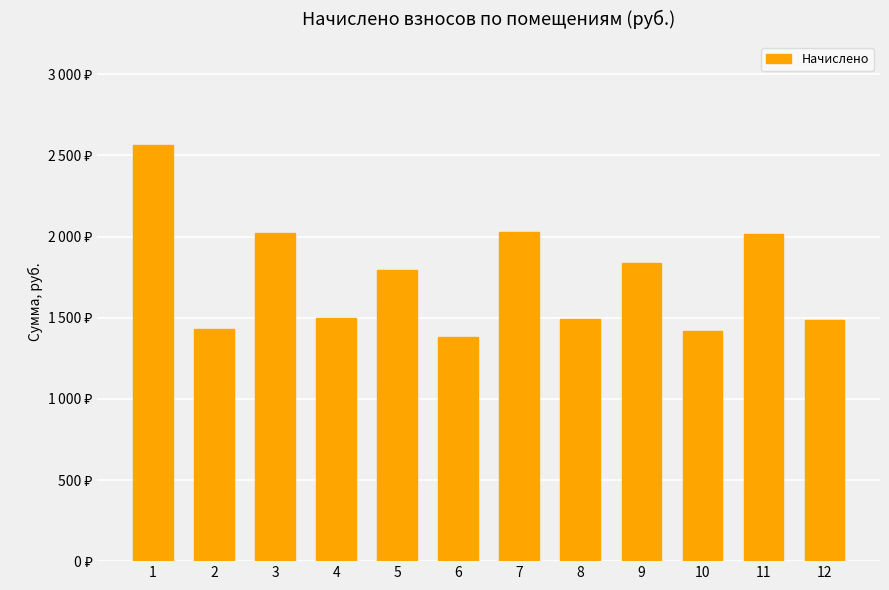

What is the average value?

1747.6